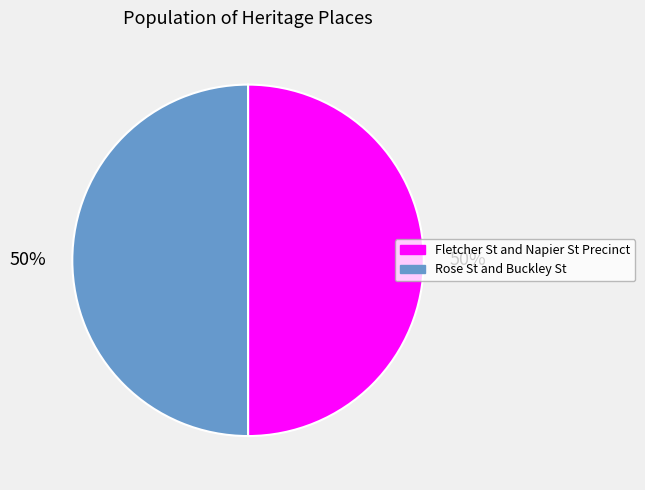

To the nearest percent, what is the combined percentage of Rose St and Buckley St and Fletcher St and Napier St Precinct?

100%